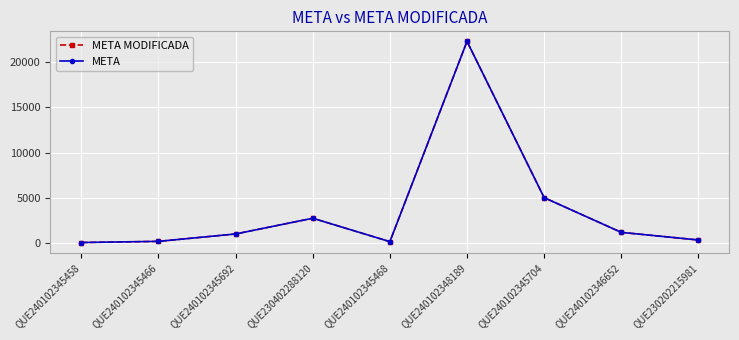

Reading right to left, what are all the values shown in this chart?

META MODIFICADA: QUE230202215981=355	QUE240102346652=1197	QUE240102345704=5032	QUE240102348189=22300	QUE240102345468=172	QUE230402288120=2758	QUE240102345692=1021	QUE240102345466=203	QUE240102345458=76
META: QUE230202215981=355	QUE240102346652=1197	QUE240102345704=5032	QUE240102348189=22300	QUE240102345468=172	QUE230402288120=2758	QUE240102345692=1021	QUE240102345466=203	QUE240102345458=76